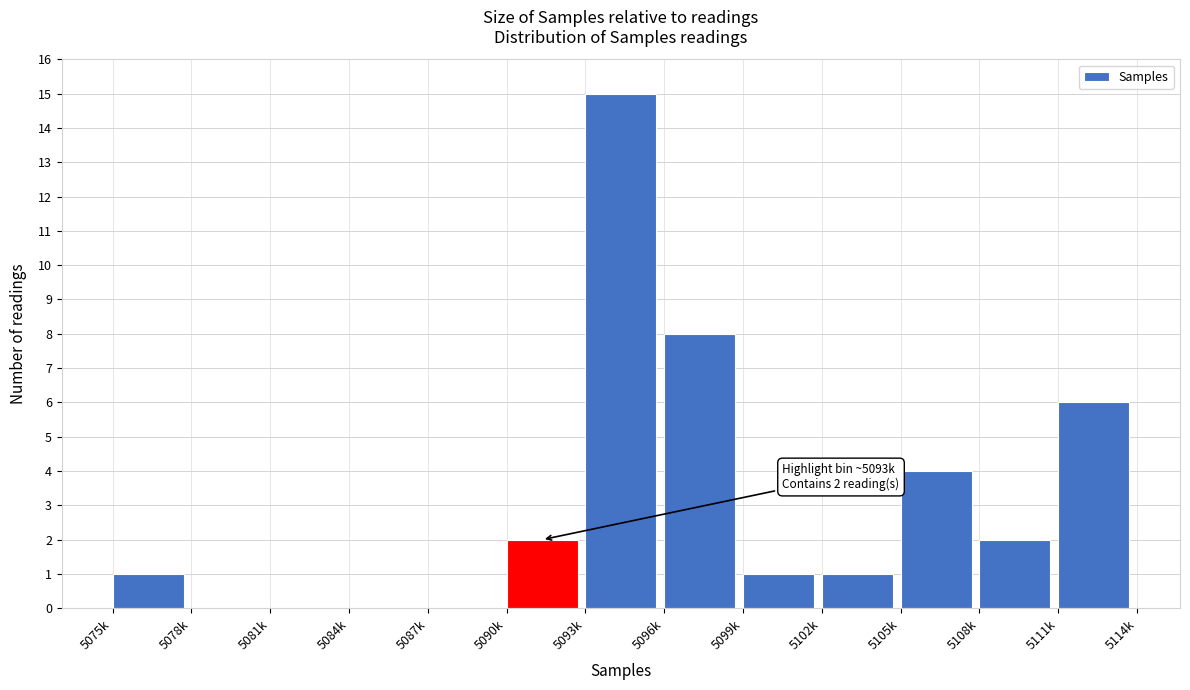

Reading left to right, extract all data points from this chart.

5075k=1	5078k=0	5081k=0	5084k=0	5087k=0	5090k=2	5093k=15	5096k=8	5099k=1	5102k=1	5105k=4	5108k=2	5111k=6